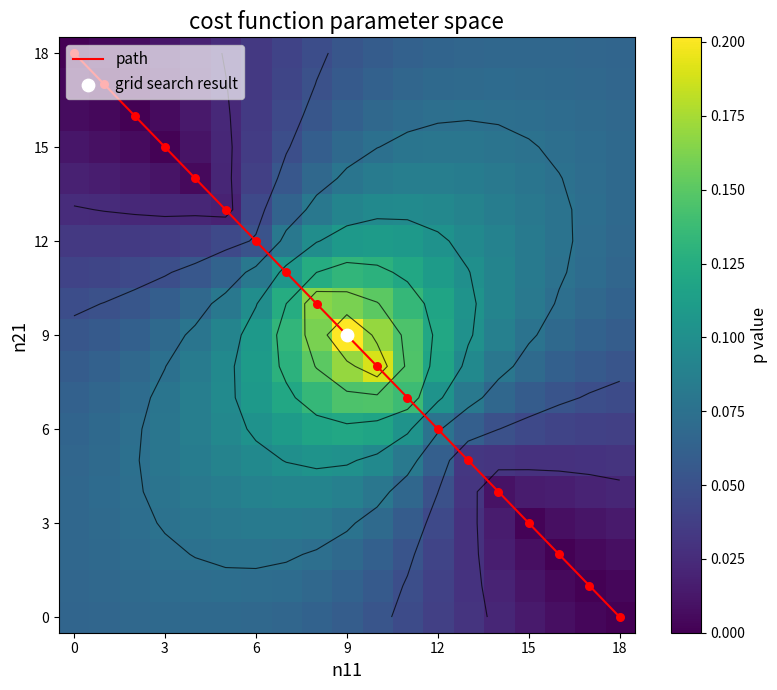

Is it true that path equals 8 at 3?

False